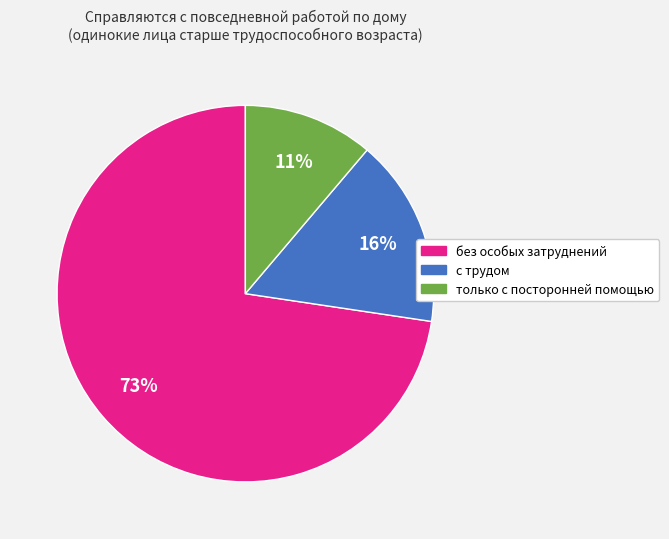

True or false: с трудом accounts for 4% of the total.

False